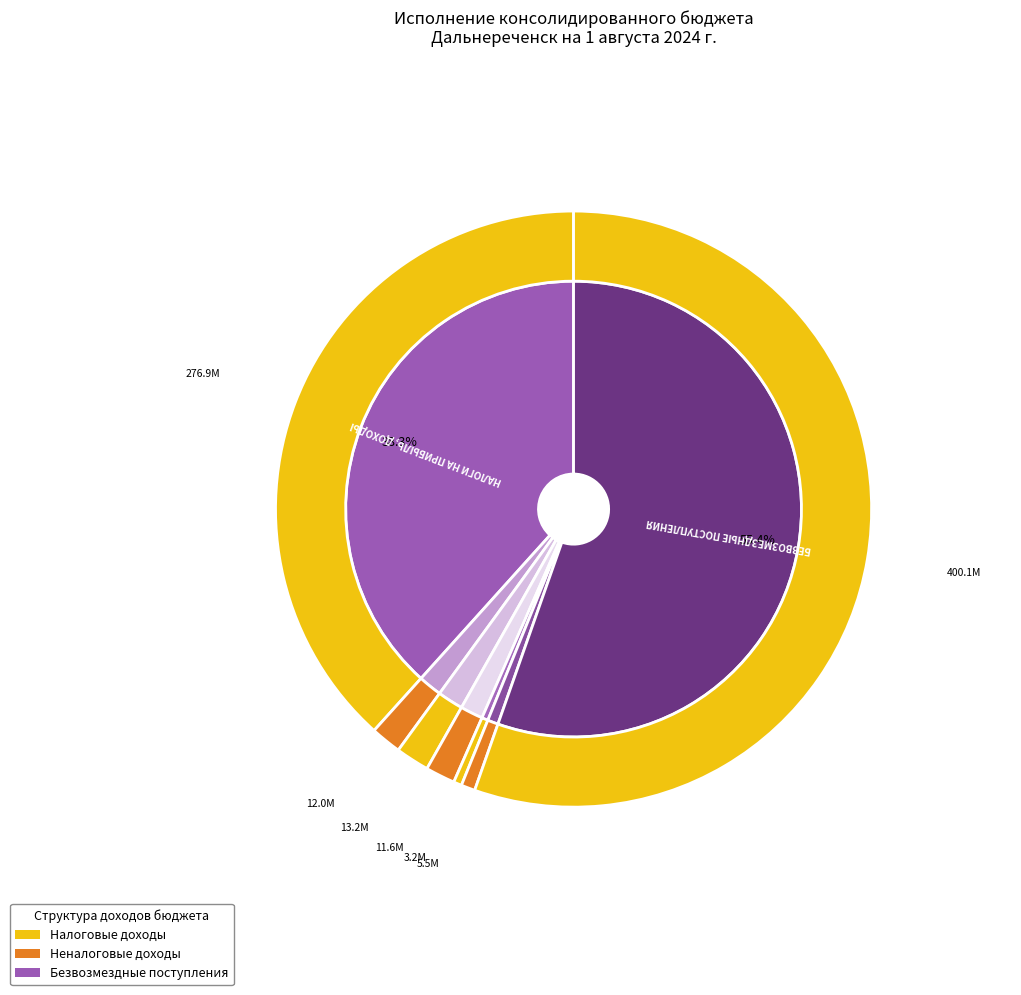

Which category has the biggest portion of the pie?

БЕЗВОЗМЕЗДНЫЕ ПОСТУПЛЕНИЯ